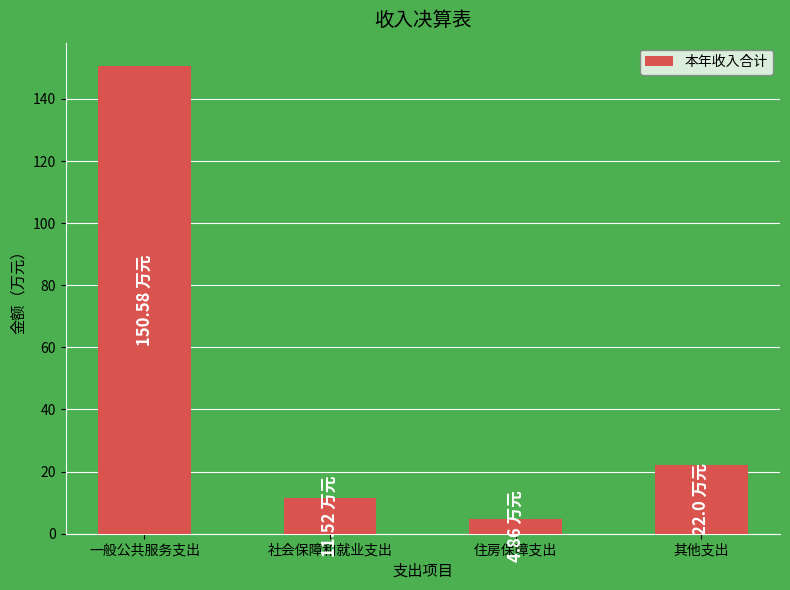

Is it true that the value at 一般公共服务支出 is 84.5?

False